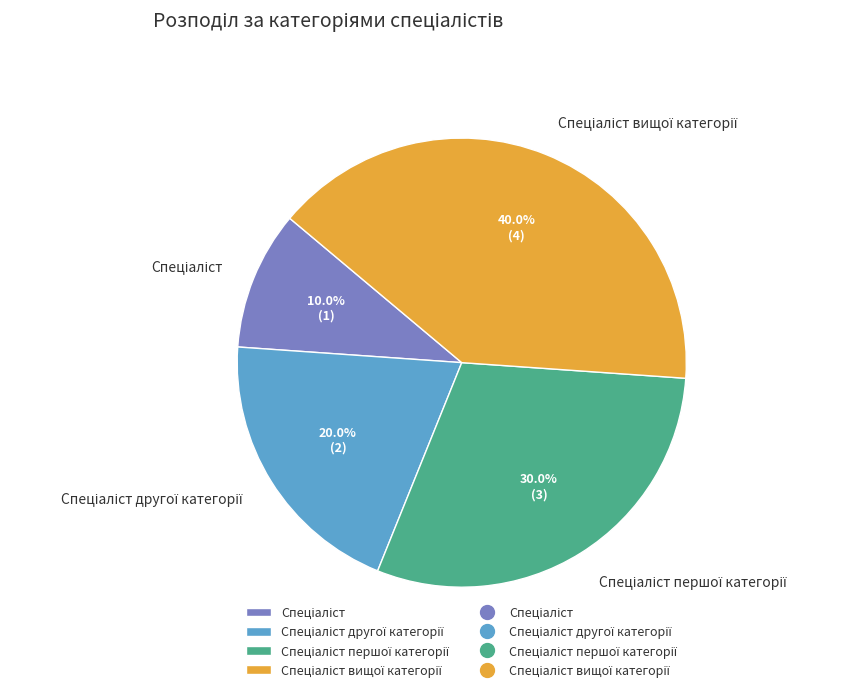

Does any single category account for the majority?

No